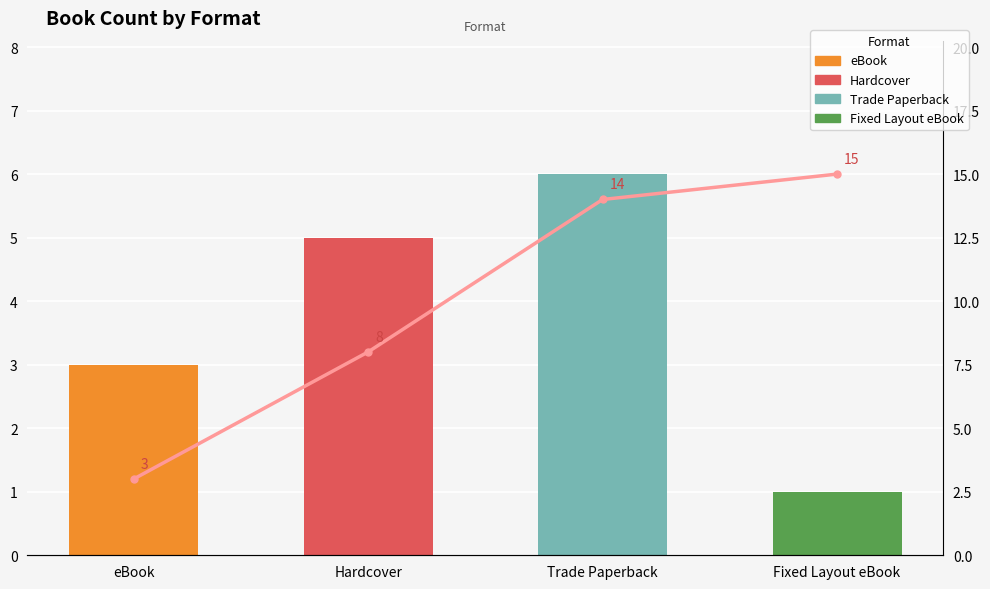

Are the bars horizontal?

No